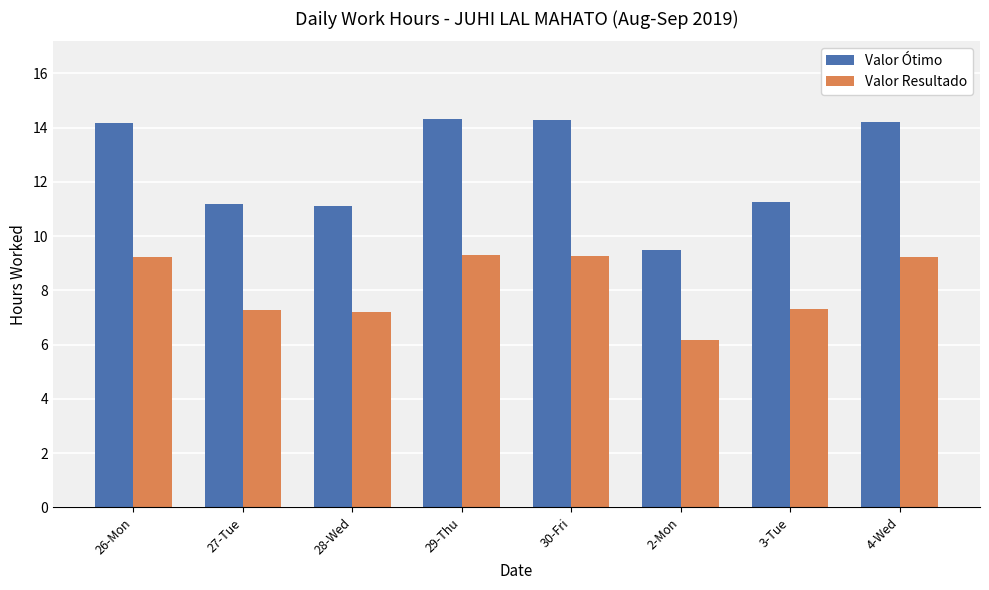

What is the spread (max minus min) of values at 30-Fri?

5.0